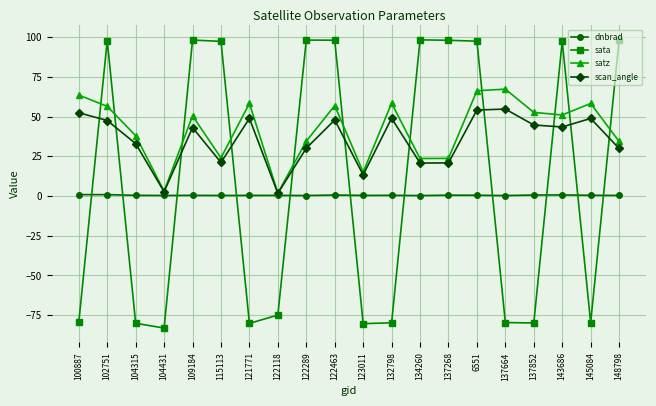

What is the sum of the satz values at 6551 and 137852?

118.8